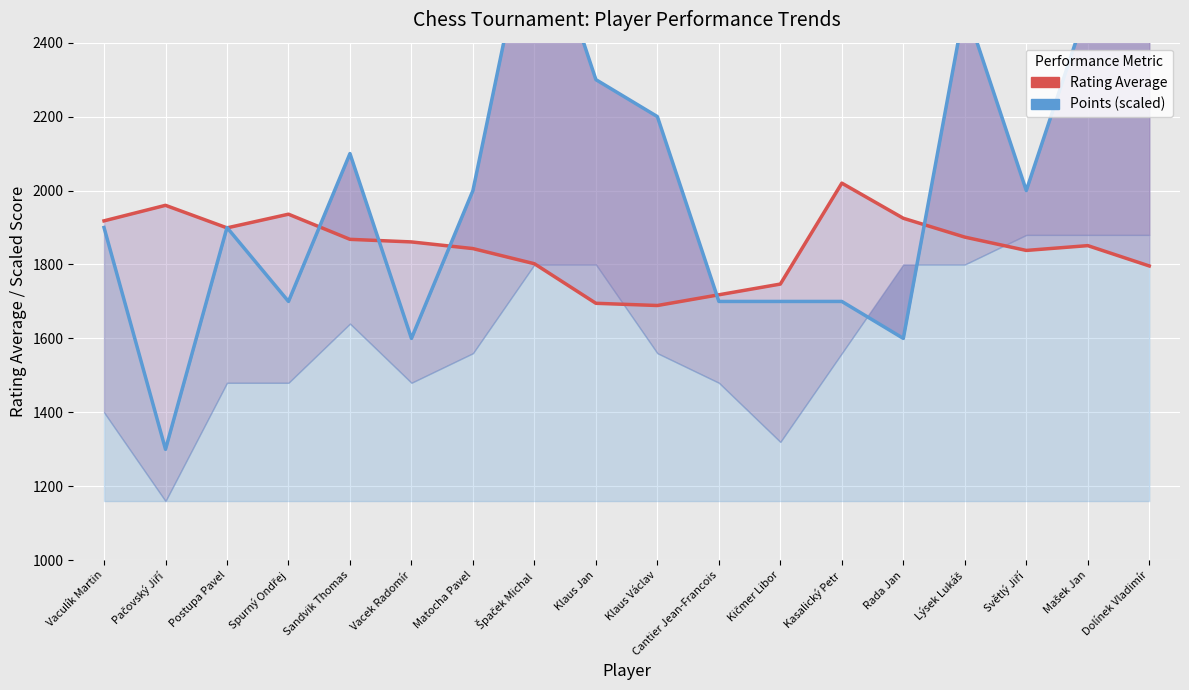

At Cantier Jean-Francois, list the series in order from largest to smallest.

Rating Average, Points (scaled)